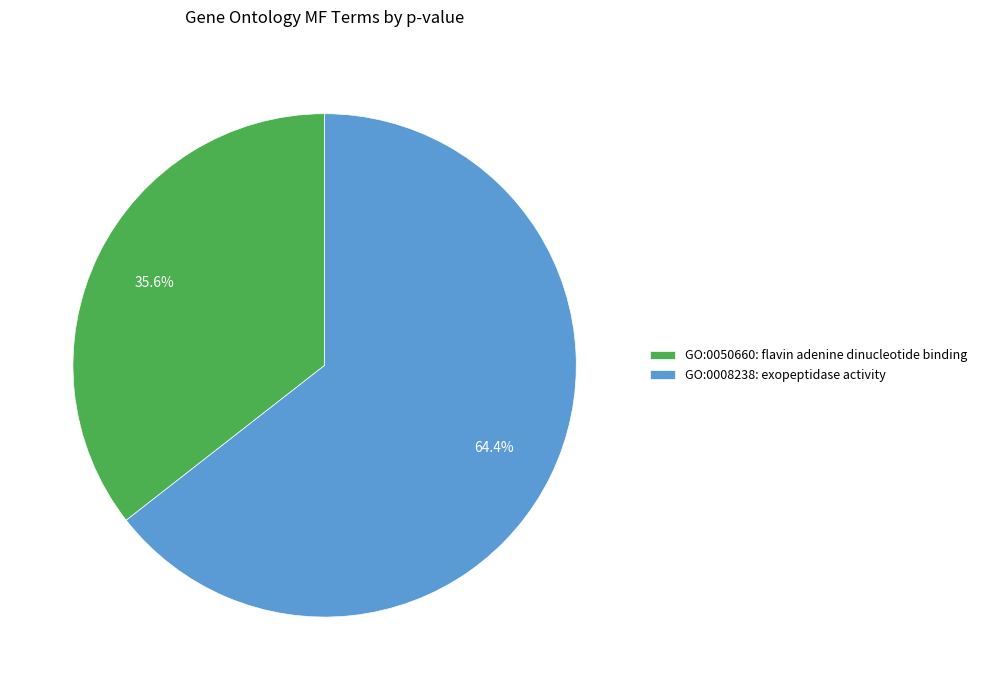

Which has a higher value, GO:0050660 or GO:0008238?

GO:0008238